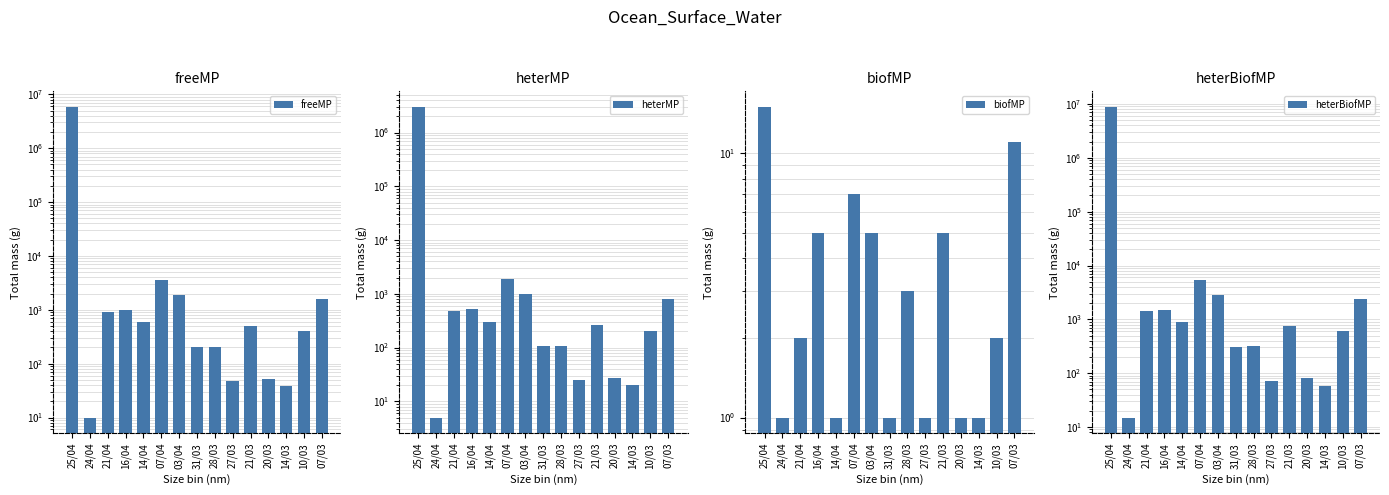

What is the label of the 11th bar from the right?

14/04